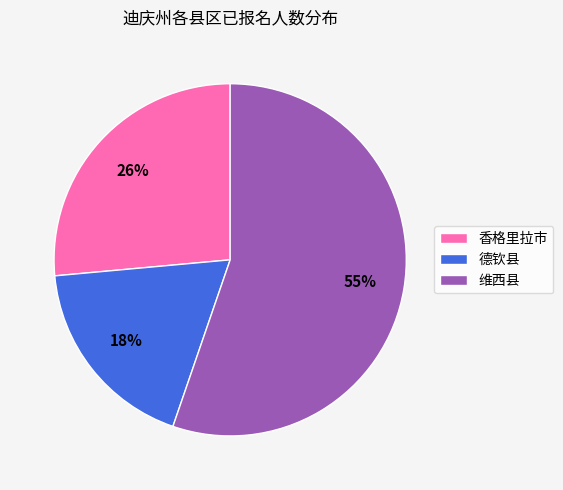

To the nearest percent, what is the difference between the 香格里拉市 and 德钦县 slice percentages?

8%